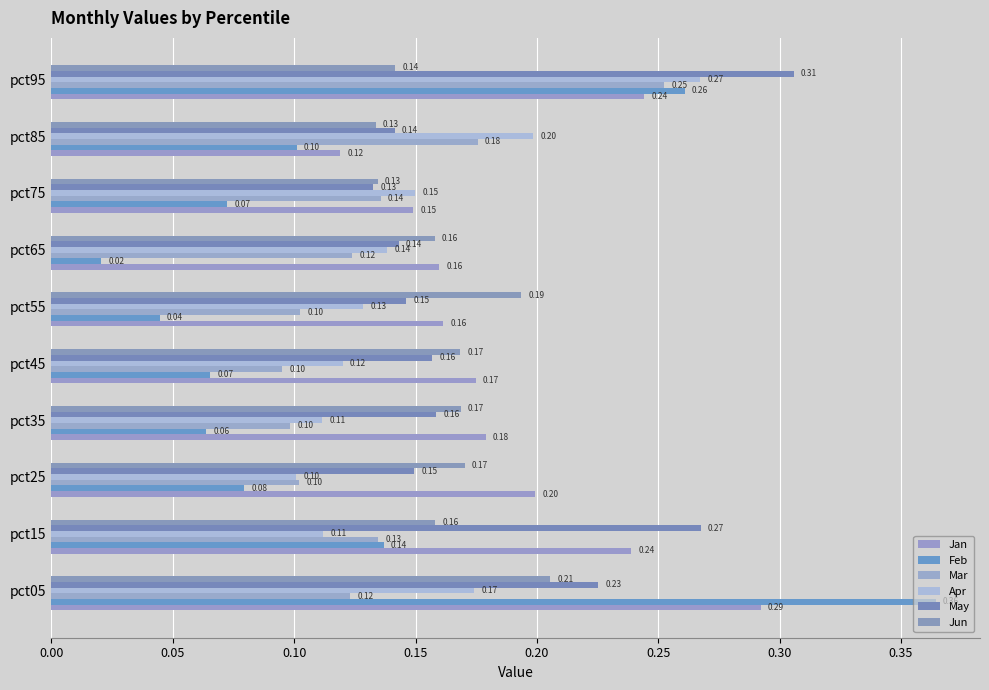

What is the sum of all Feb values?

1.2